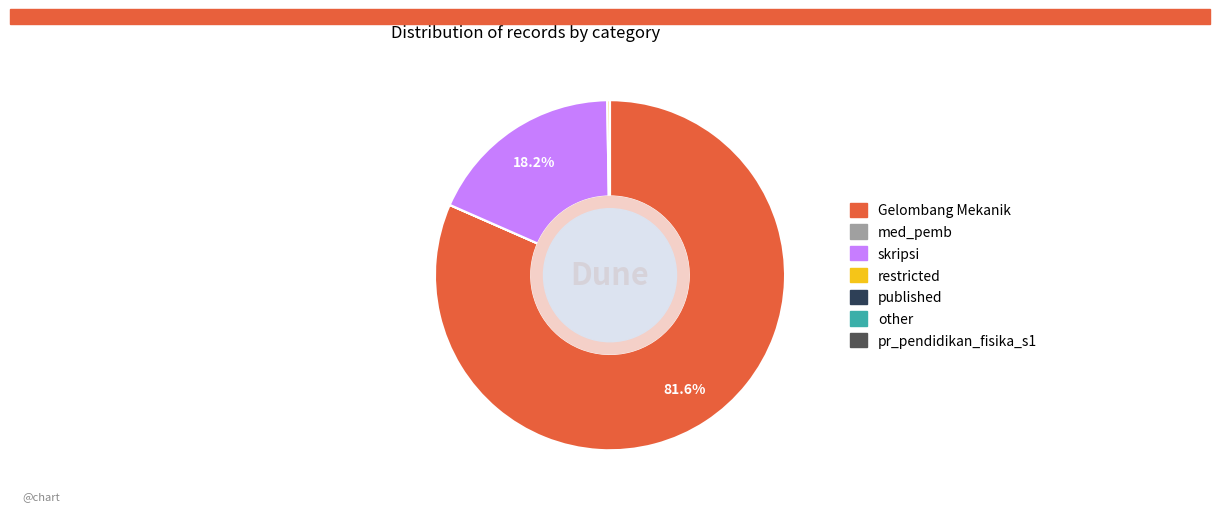

What percentage is NOT represented by skripsi?

81.8%